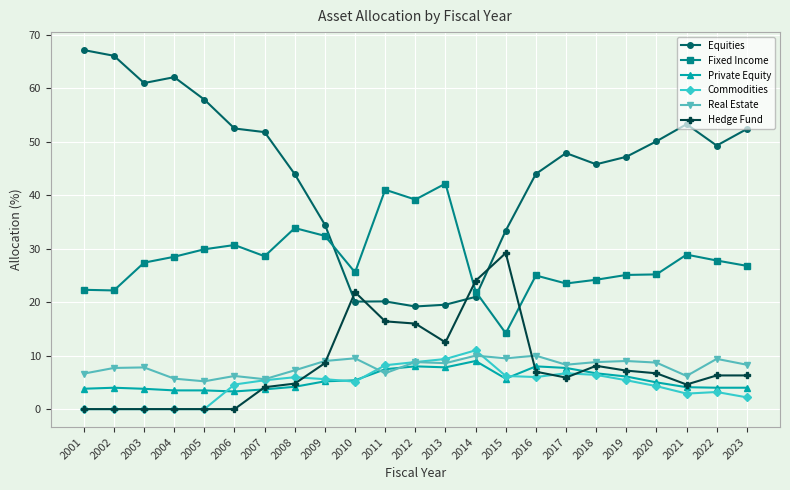

True or false: Equities has a value of 45.8 at 2018.

True